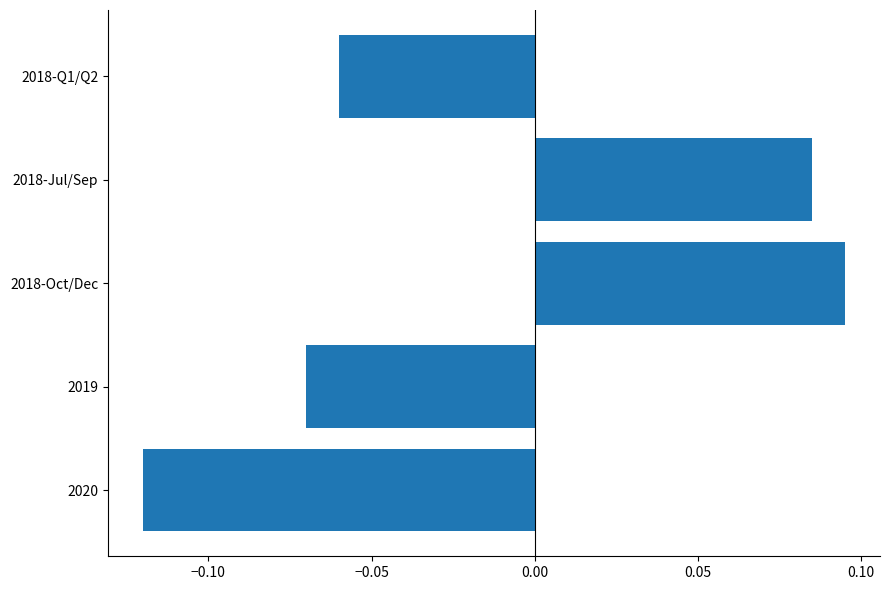

The value at 2020 is -0.2. True or false?

False